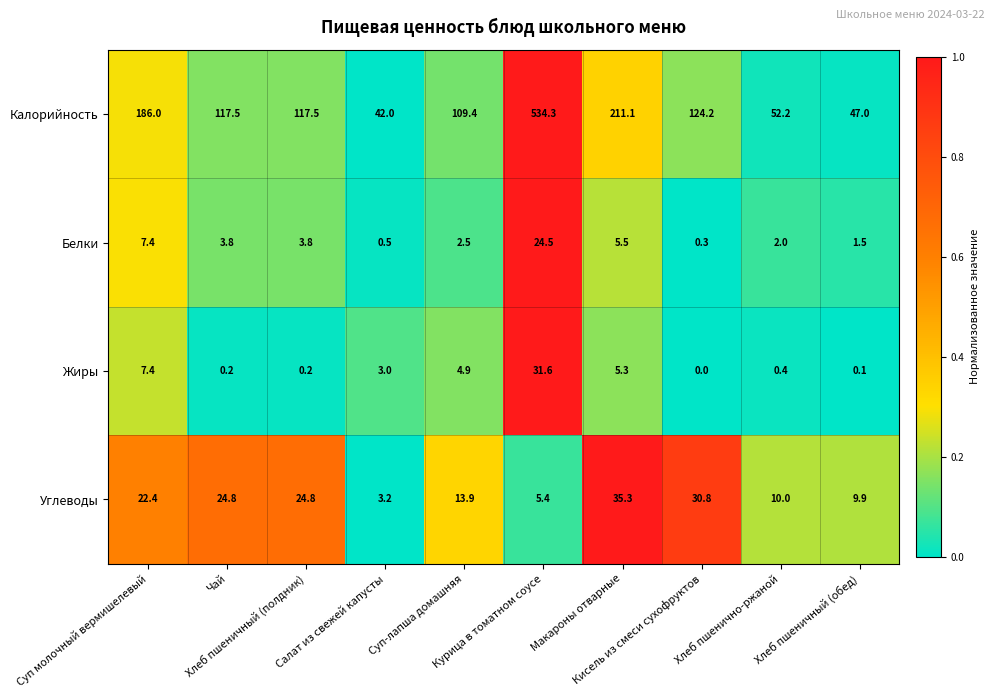

List the series in order of their peak value, highest first.

Калорийность, Углеводы, Жиры, Белки